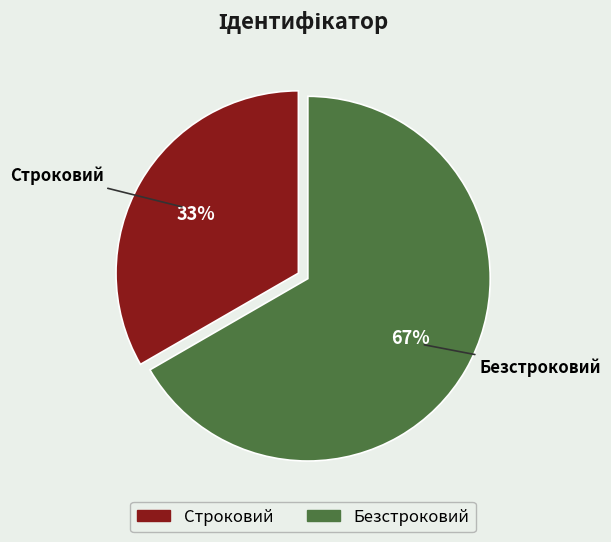

To the nearest percent, what is the average slice percentage?

50%